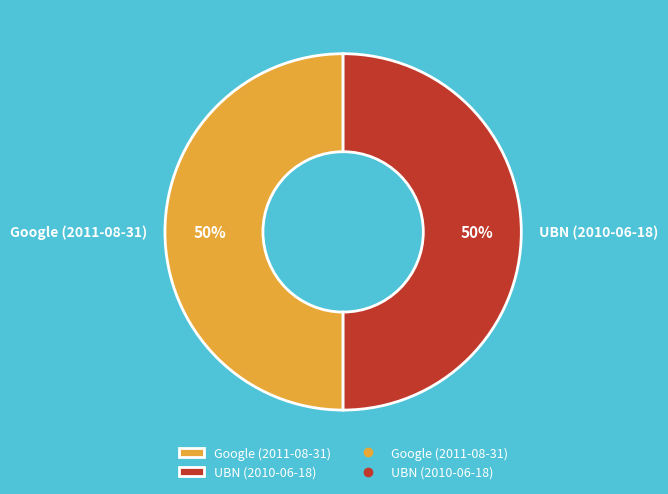

To the nearest percent, what is the average slice percentage?

50%